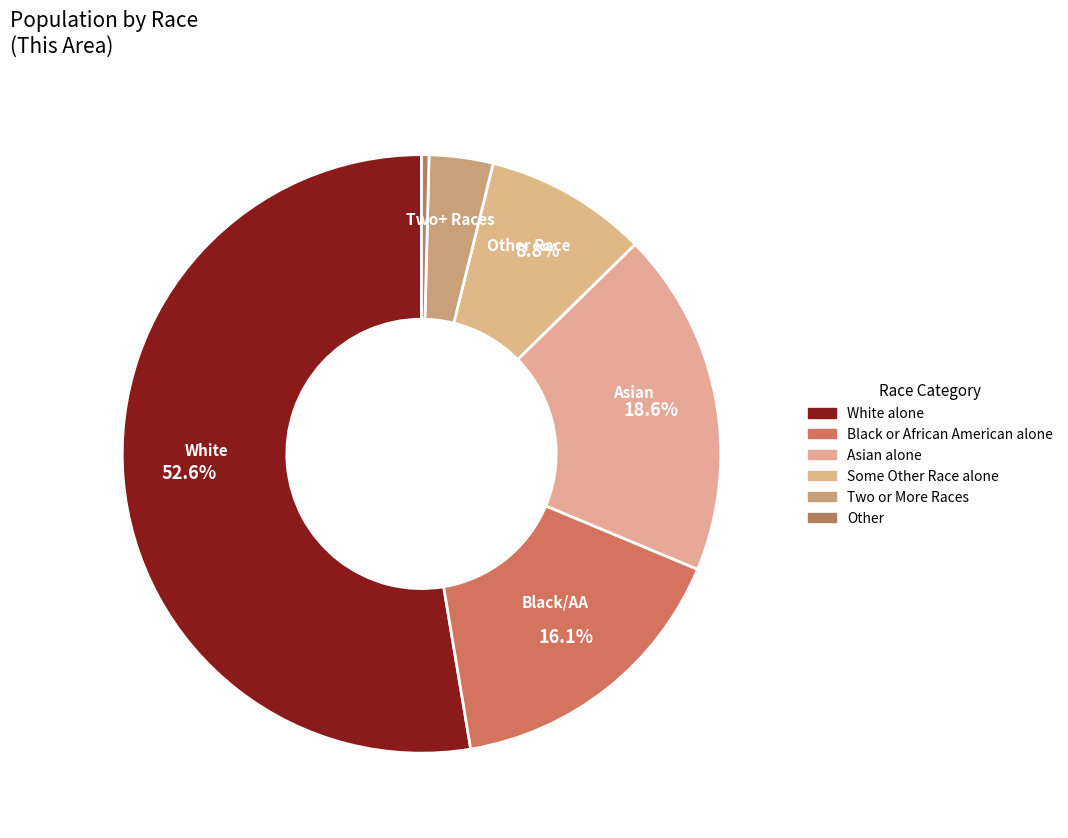

How many slices are in this pie chart?

6